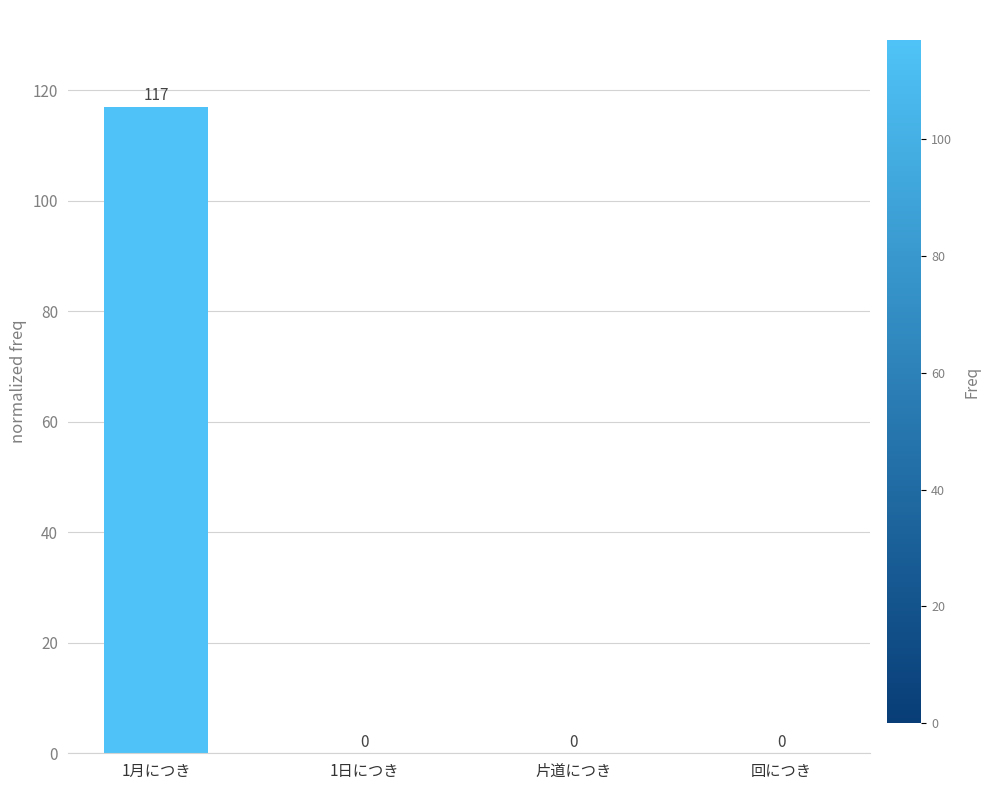

What is the sum of the values at 回につき and 1月につき?

117